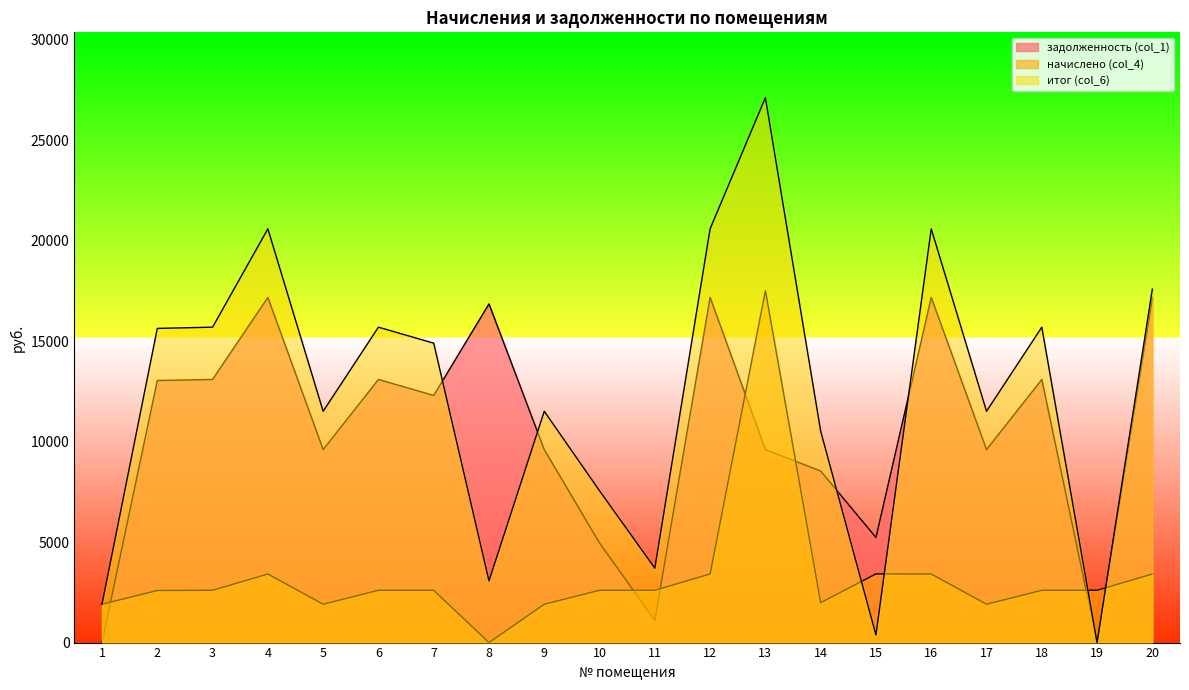

What is the value of the задолженность (col_1) point at the 7th from the left?

12301.2